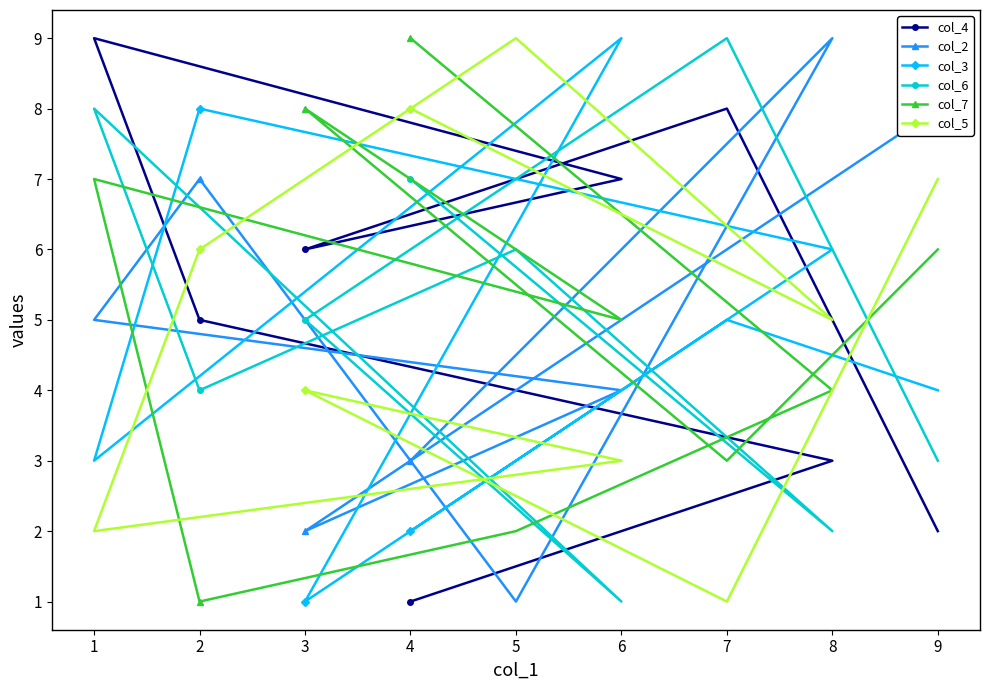

Rank the categories by col_4 value from lowest to highest.

4, 9, 8, 5, 2, 3, 6, 7, 1